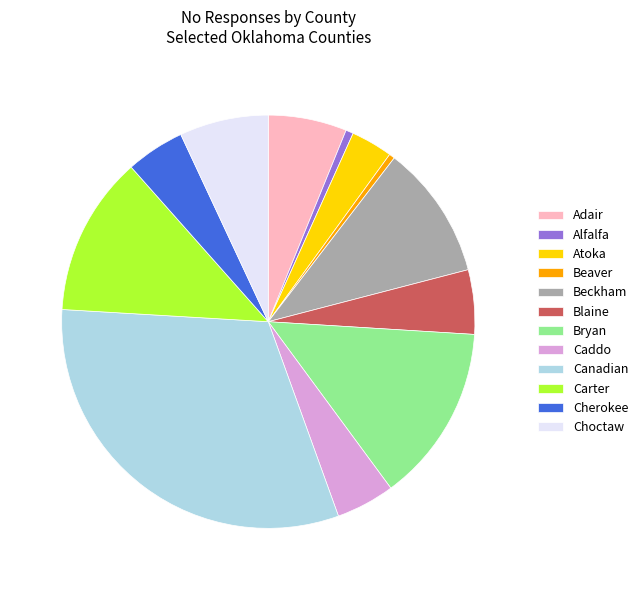

What is the largest slice in the pie chart?

Canadian